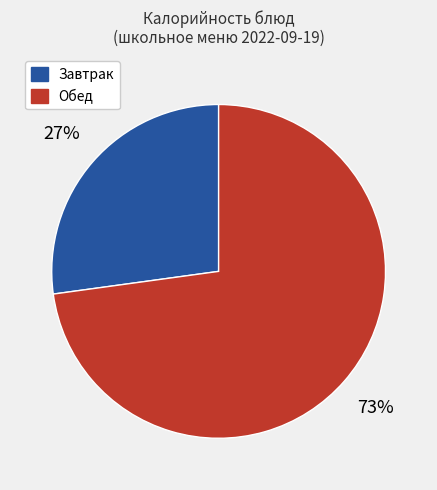

To the nearest percent, what is the average slice percentage?

50%